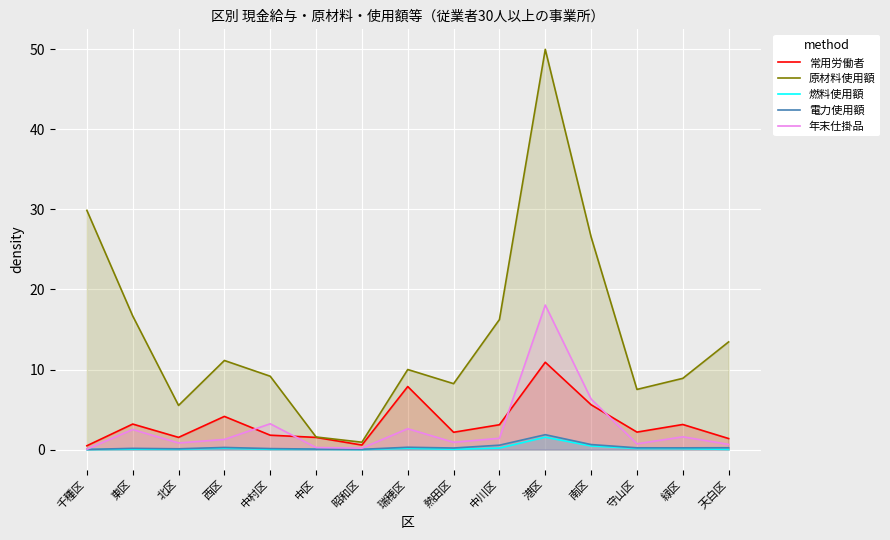

List the series in order of their peak value, highest first.

原材料使用額, 年末仕掛品, 常用労働者, 電力使用額, 燃料使用額